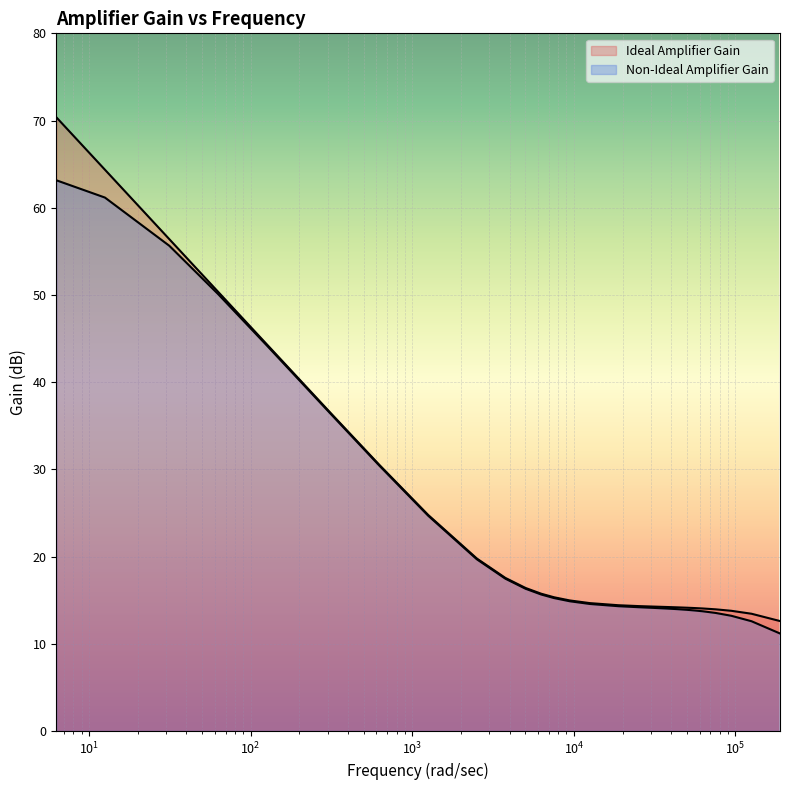

Reading right to left, transcribe all the data shown in this chart.

Ideal Amplifier Gain: 12.6	13.4	13.8	13.9	14.0	14.1	14.1	14.2	14.2	14.3	14.3	14.4	14.7	15.0	15.3	15.7	16.4	17.5	19.8	24.8	30.5	36.4	44.4	50.4	56.4	64.4	70.4
Non-Ideal Amplifier Gain: 11.2	12.6	13.2	13.5	13.7	13.8	13.9	14.0	14.0	14.1	14.2	14.3	14.6	14.9	15.2	15.6	16.3	17.5	19.7	24.7	30.4	36.3	44.2	50.1	55.6	61.2	63.2